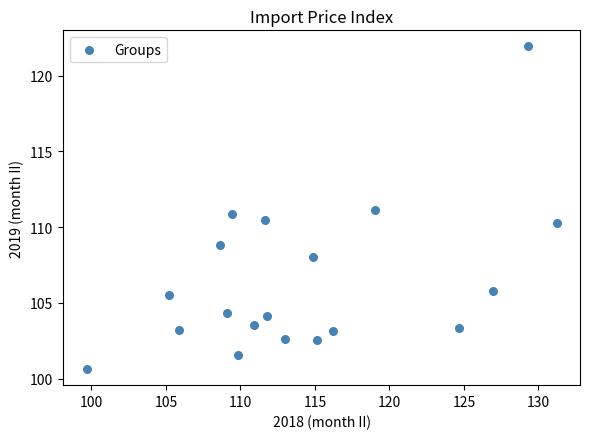

What is the range of Y values (max minus min)?

21.3